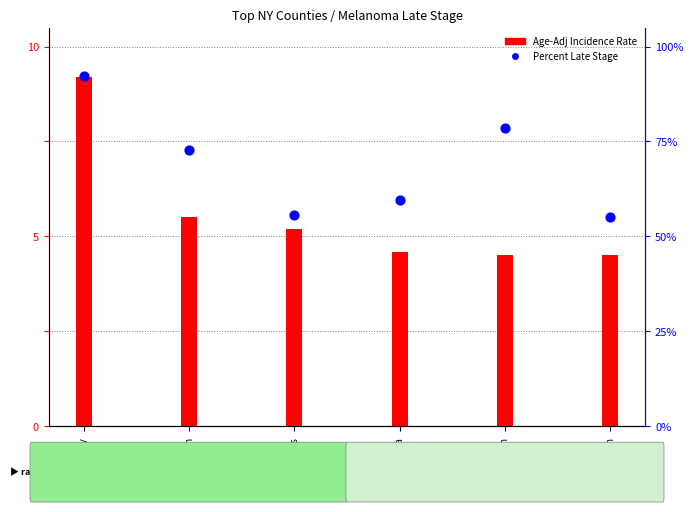

Which has a higher value, Washington or Allegany?

Allegany